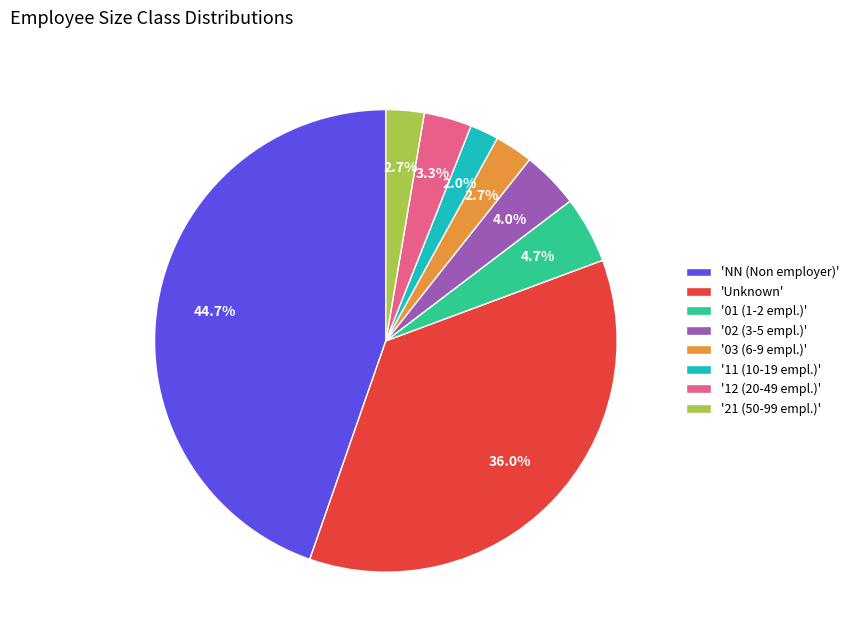

Which slice is the largest?

'NN (Non employer)'